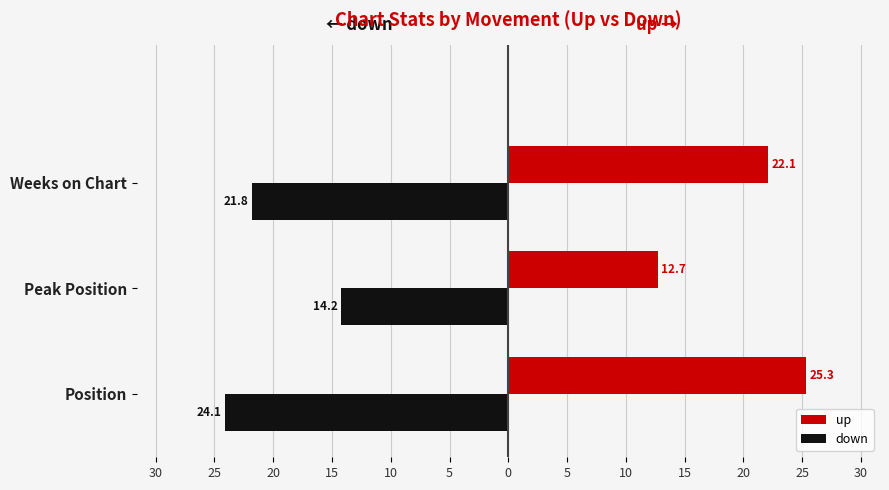

Which series has the largest range (max minus min)?

up